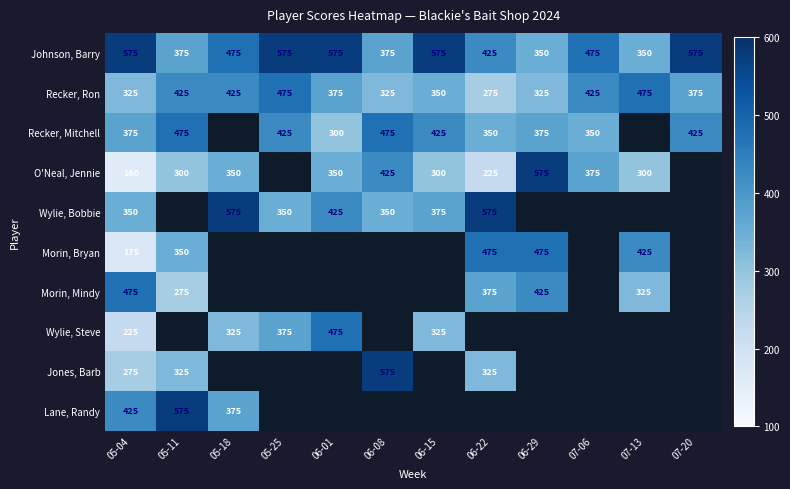

What is the difference between the highest and lowest values at 05-04?

415